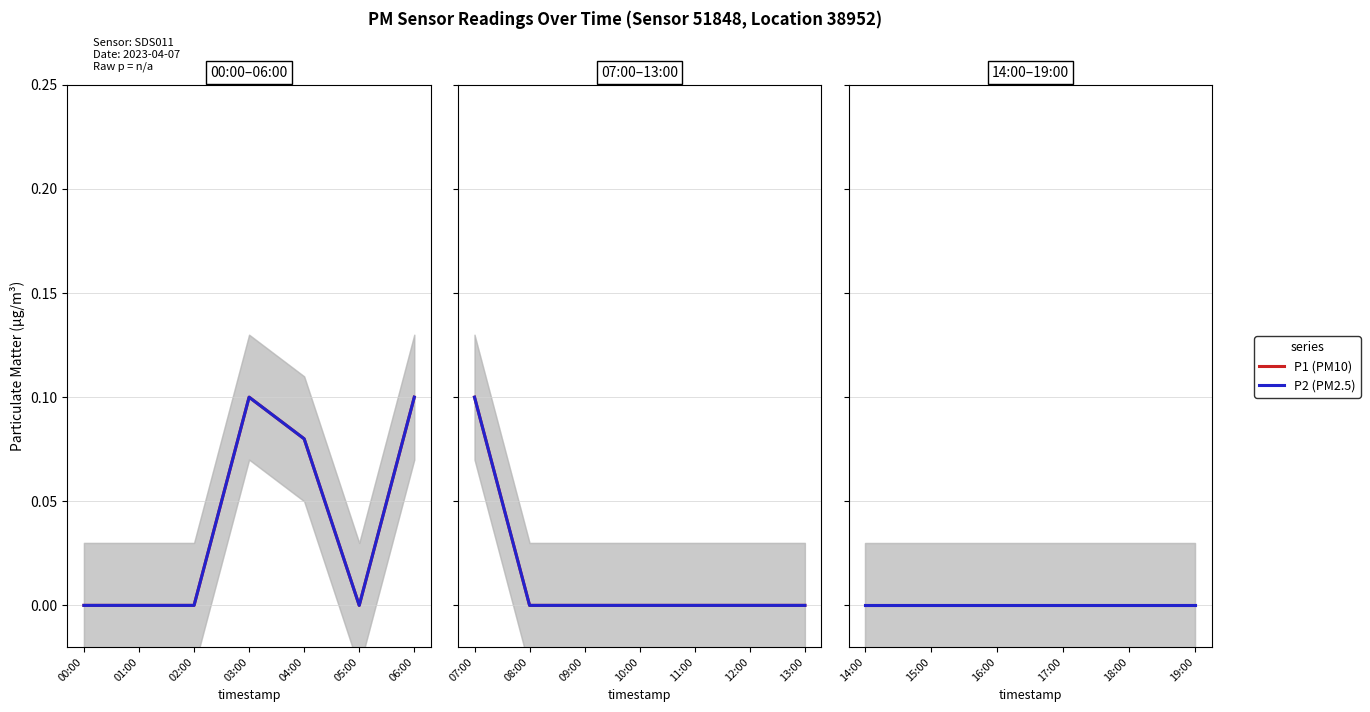

How many P2 values are between 0 and 1?

20